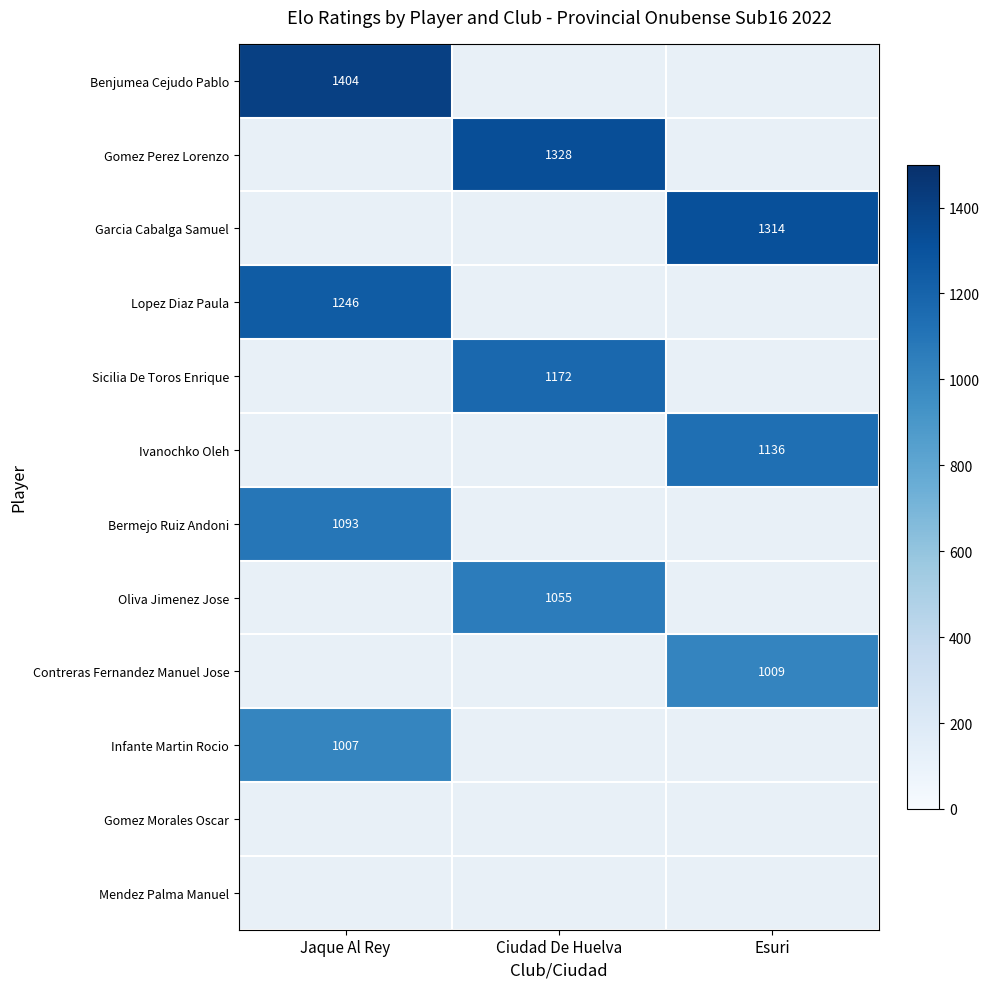

Is the value of Infante Martin Rocio at Jaque Al Rey greater than the value of Garcia Cabalga Samuel at Esuri?

No